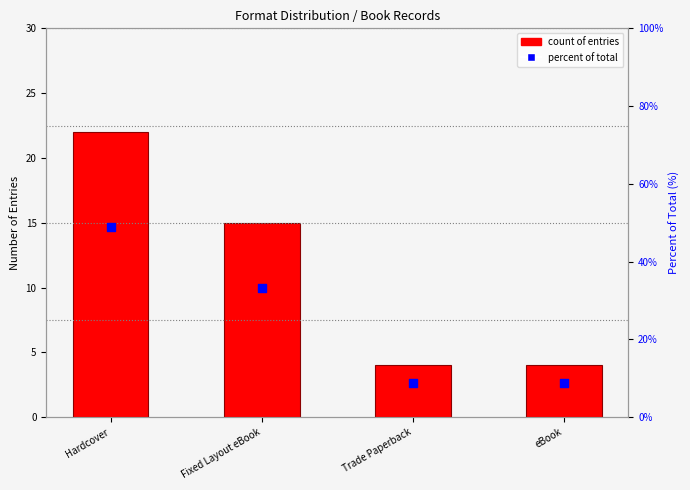

Which series reaches the minimum Y coordinate?

count of entries